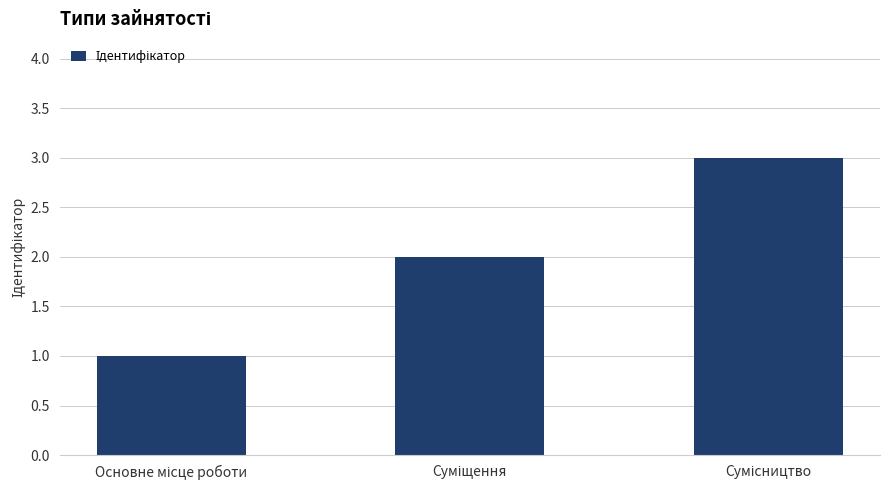

What is the difference between the maximum and minimum values?

2